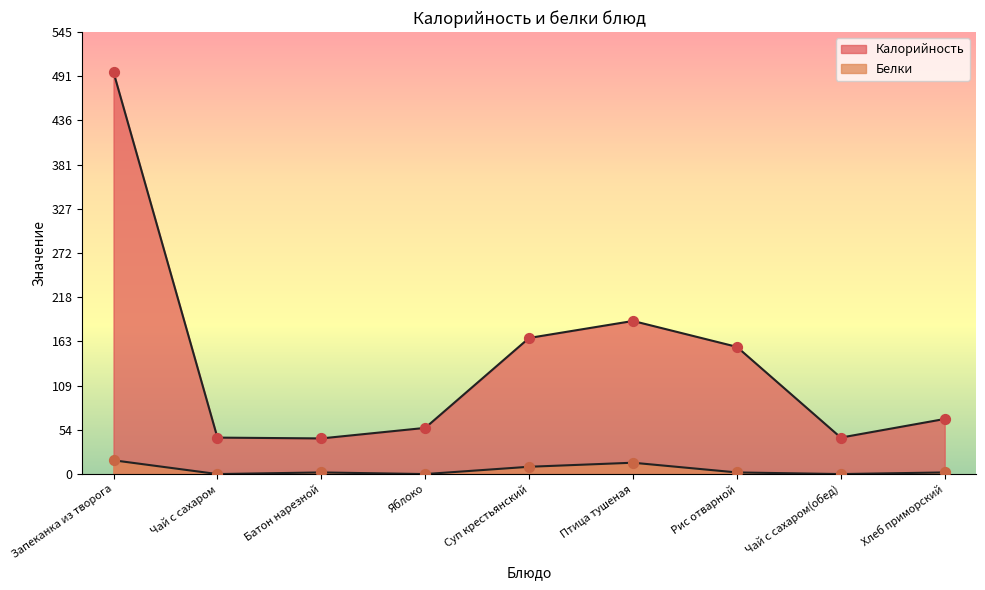

What is the total value across all series at Птица тушеная?

203